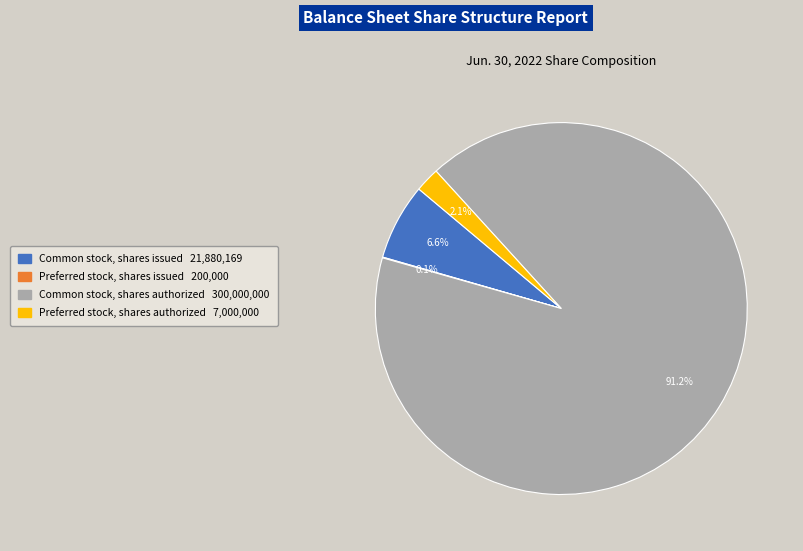

What portion of the pie excludes Common stock, shares issued?

93.4%